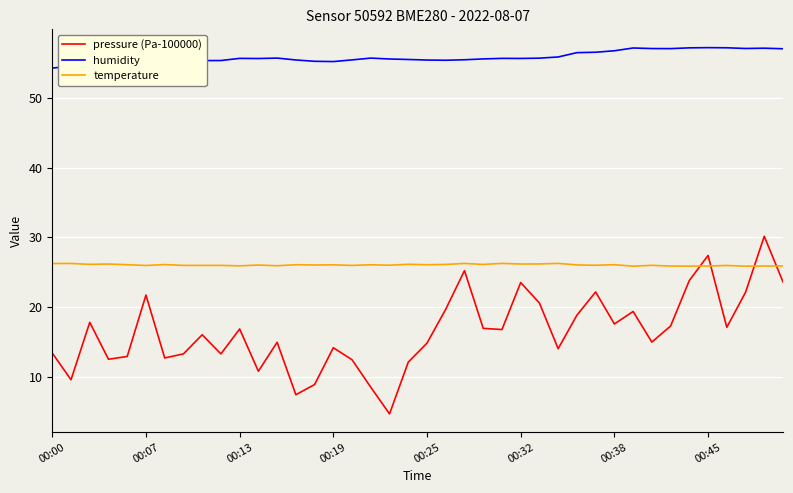

Which series has the largest range (max minus min)?

pressure (Pa-100000)